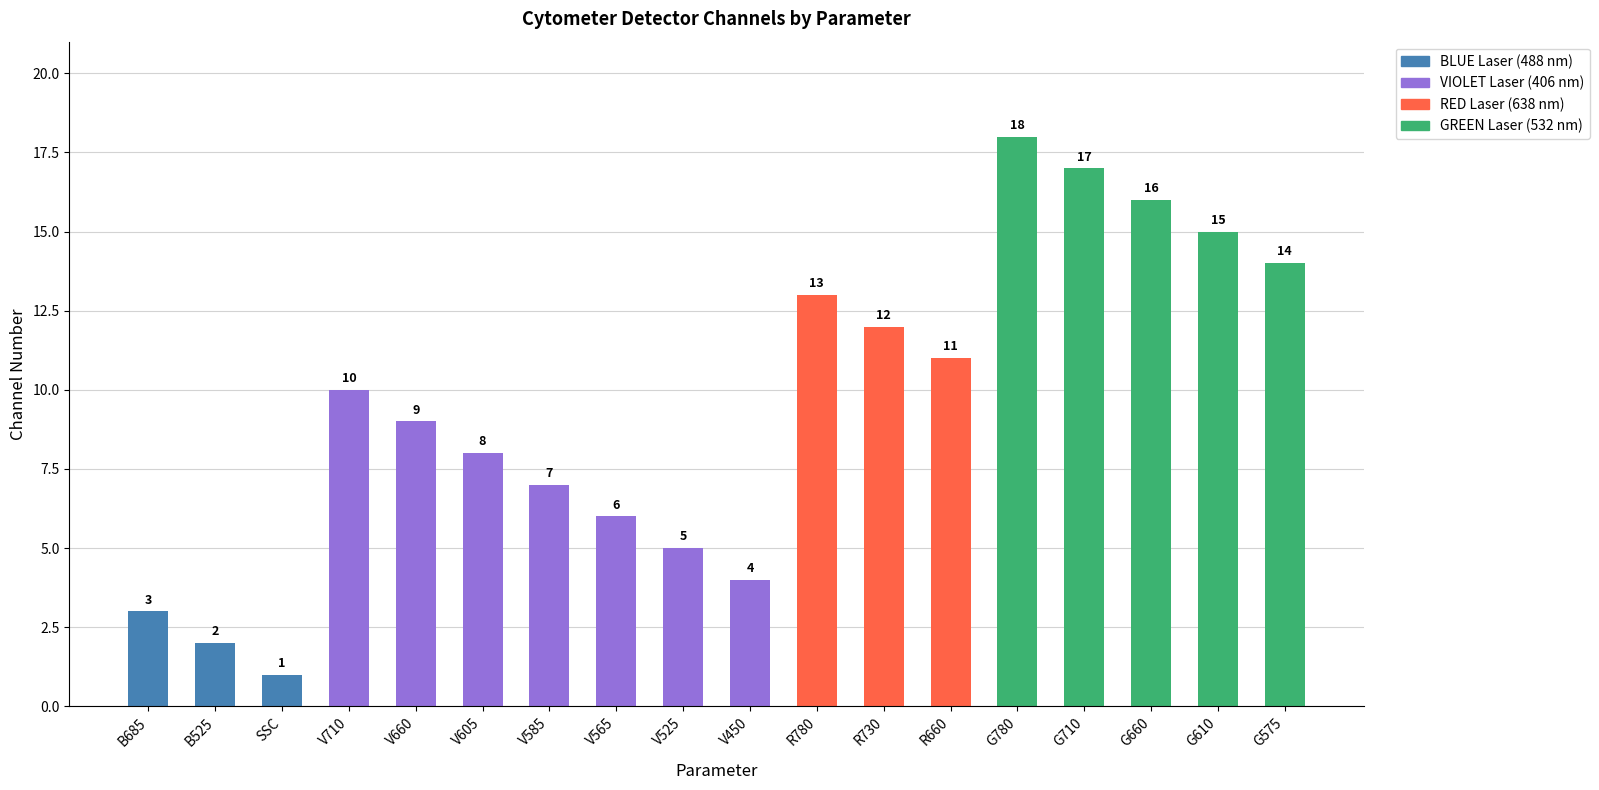

Reading left to right, transcribe all the data shown in this chart.

3	2	1	10	9	8	7	6	5	4	13	12	11	18	17	16	15	14